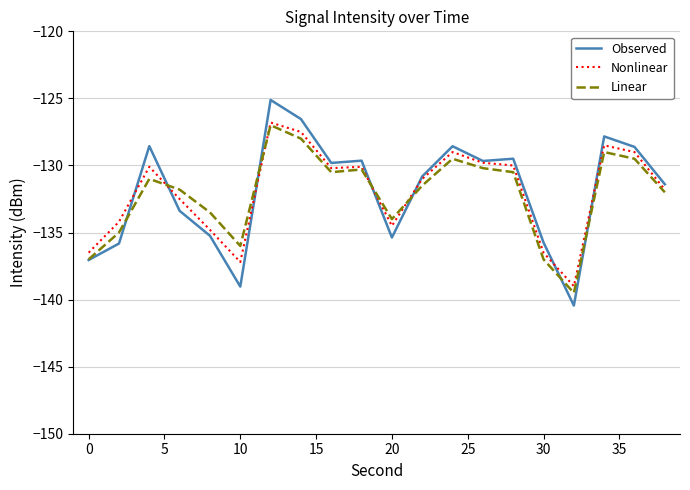

Which series has the widest spread of values?

Observed